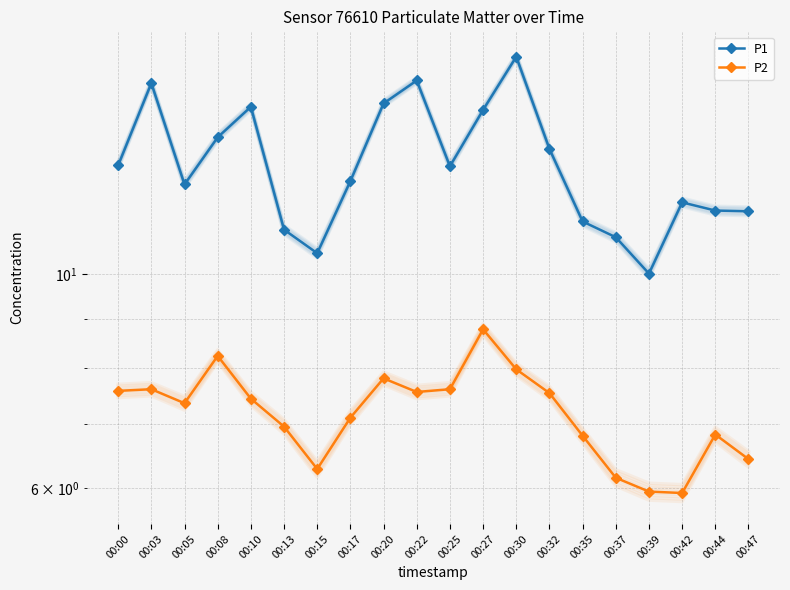

Between 00:22 and 00:44, which is larger?

00:22